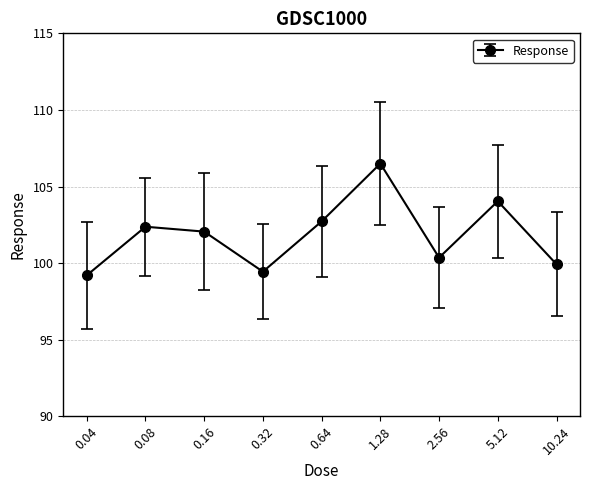

What is the difference between the values at 0.64 and 1.28?

3.8